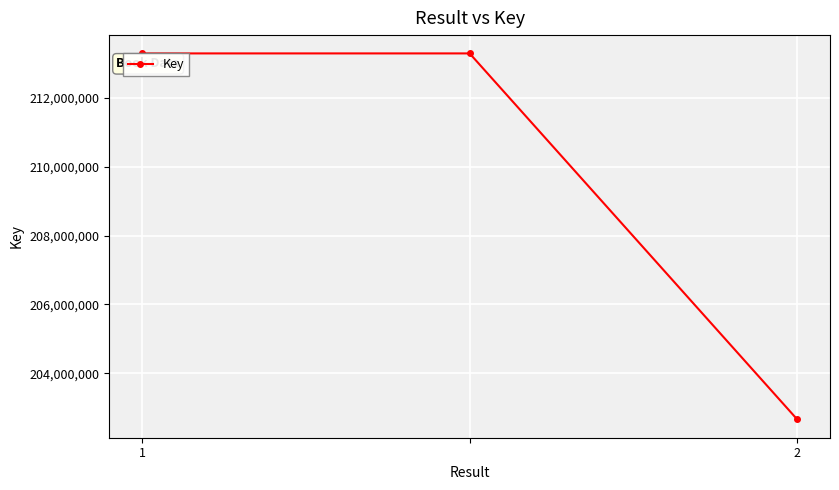

Reading left to right, what are all the values shown in this chart?

213297016	213297016	202657545